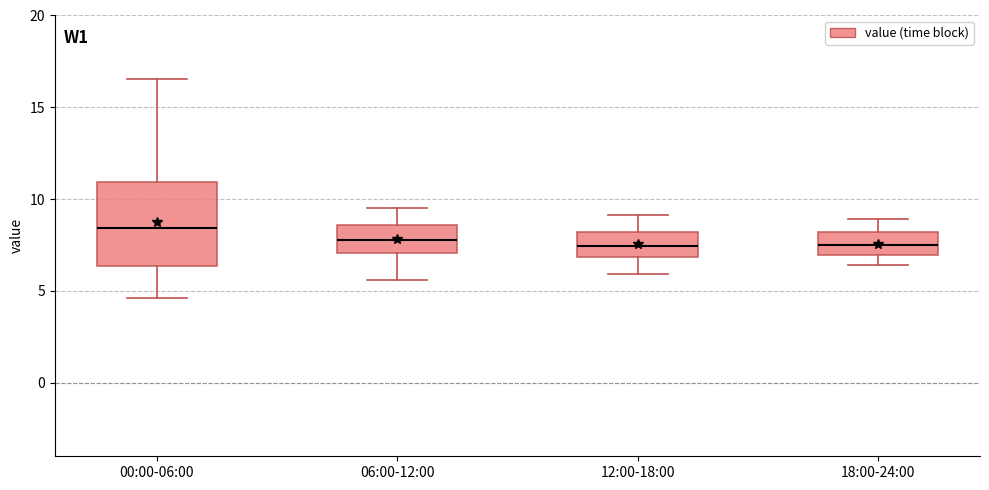

Comparing the boxes themselves (not the whiskers), which one is the tallest?

00:00-06:00